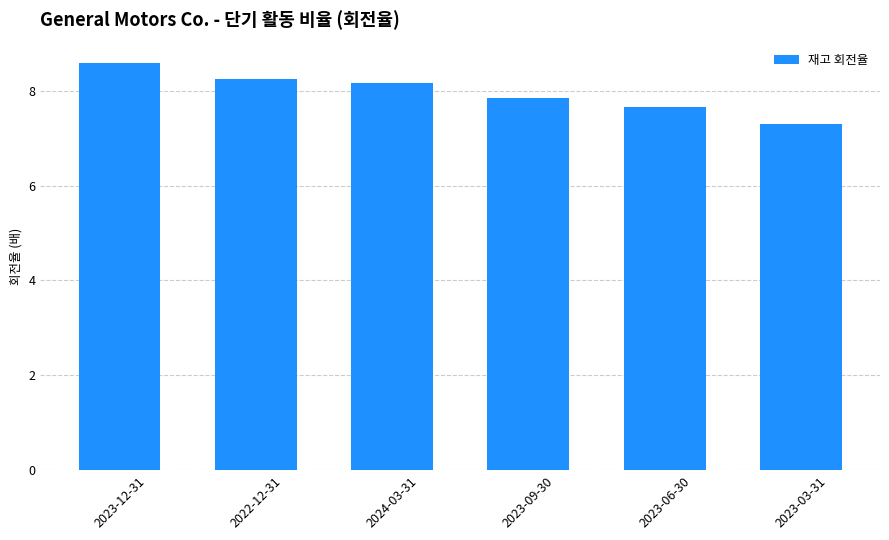

What position from the left is 2023-09-30?

4